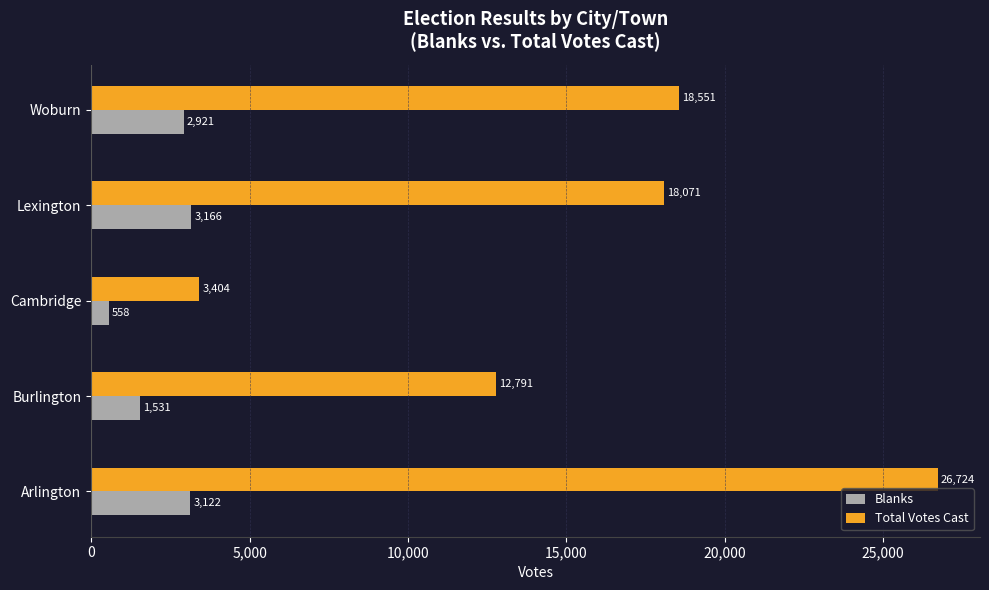

At how many categories does at least one series exceed 13767?

3